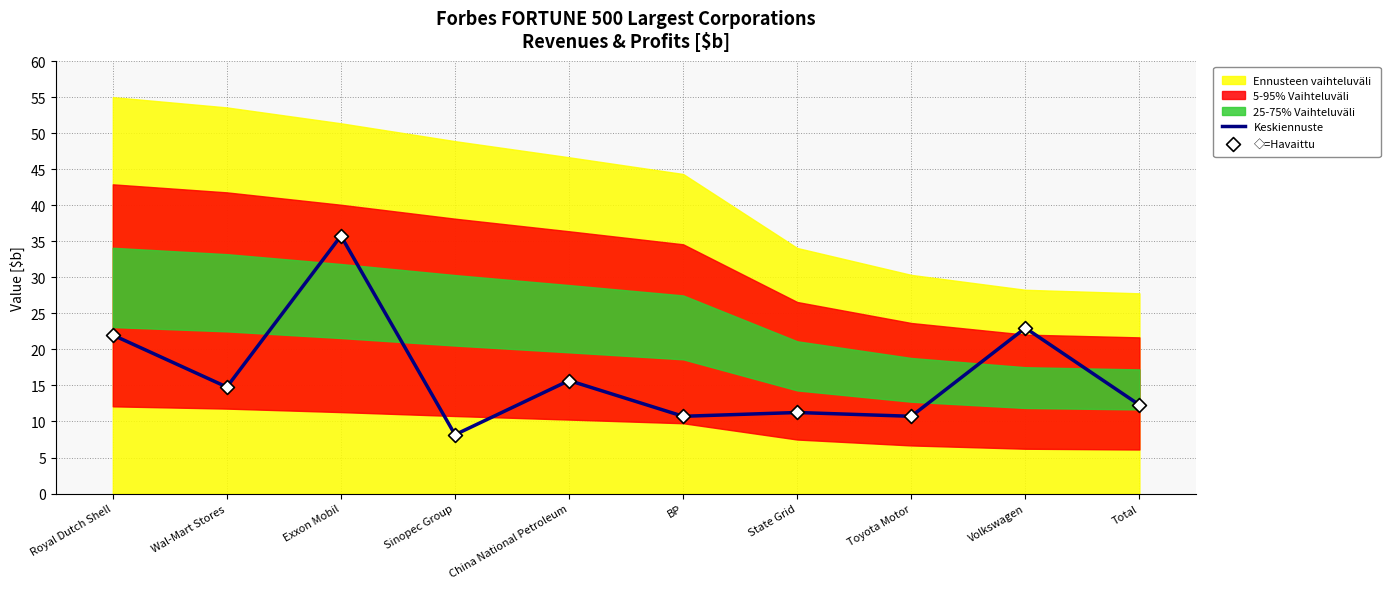

True or false: Keskiennuste has a value of 14.8 at Wal-Mart Stores.

True